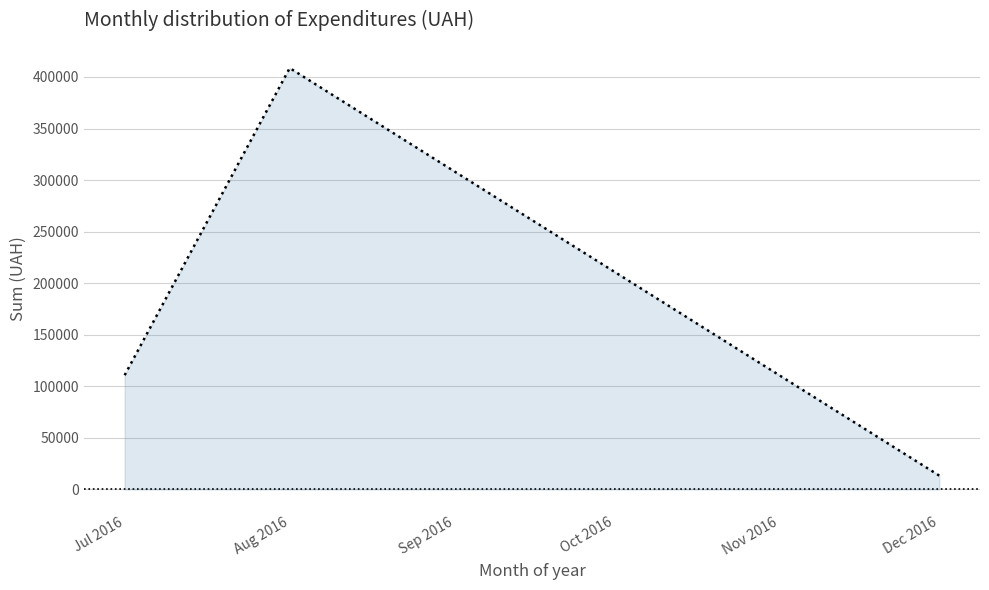

Is it true that the value at Aug 2016 is 408627.1?

True